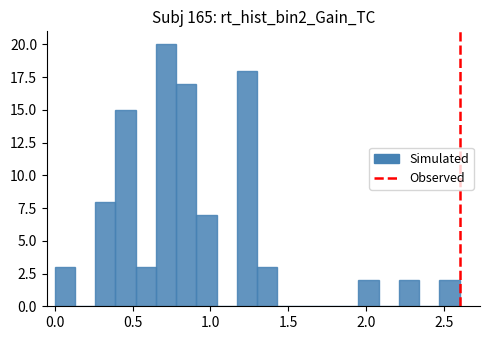

Read against the x-axis, roughly where is the centre of the tallest bar?

0.70